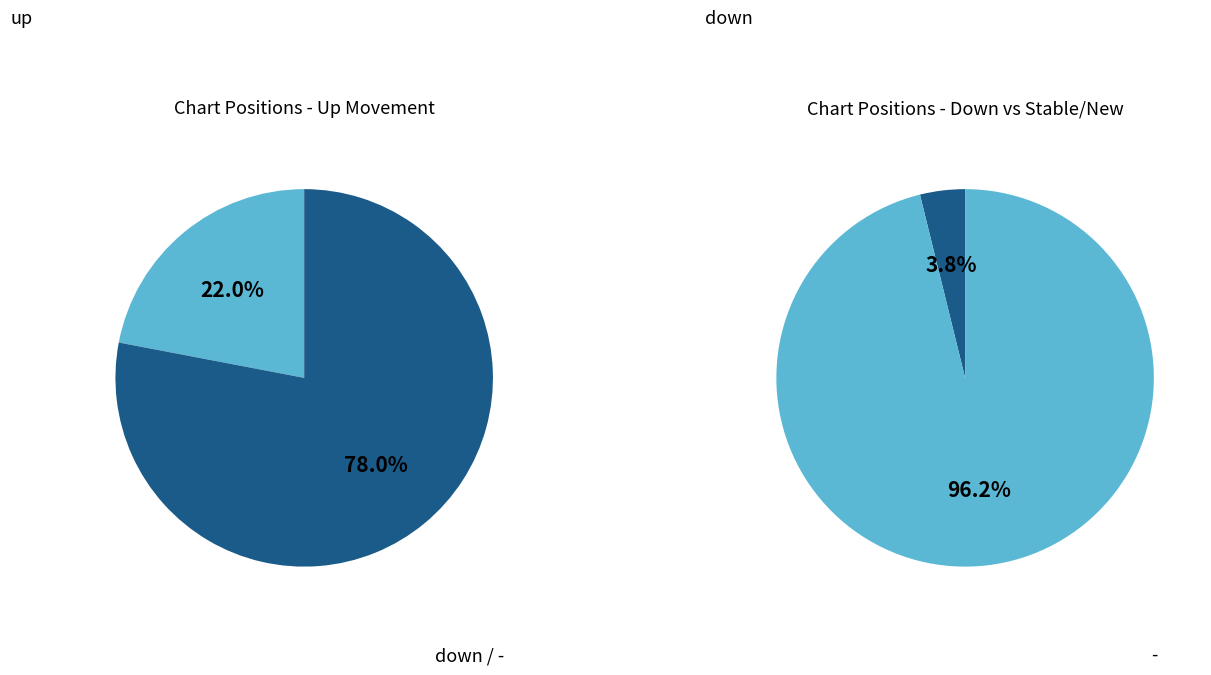

Which has a higher value, up or down?

up